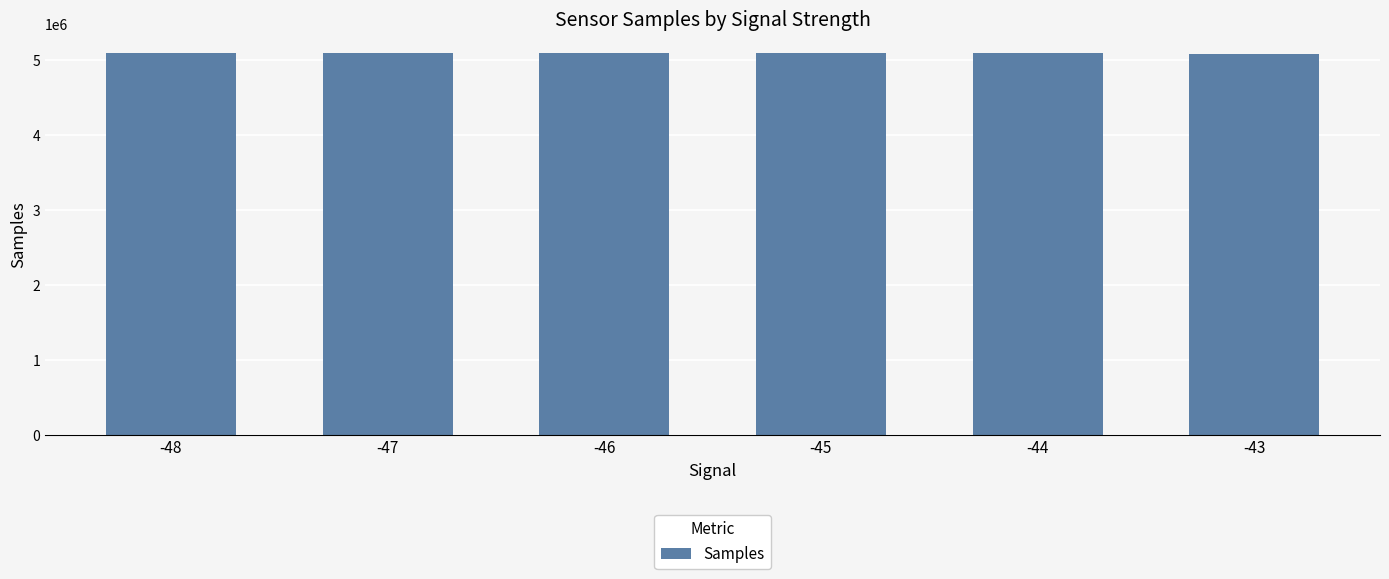

The value at -45 is 8544555.1. True or false?

False